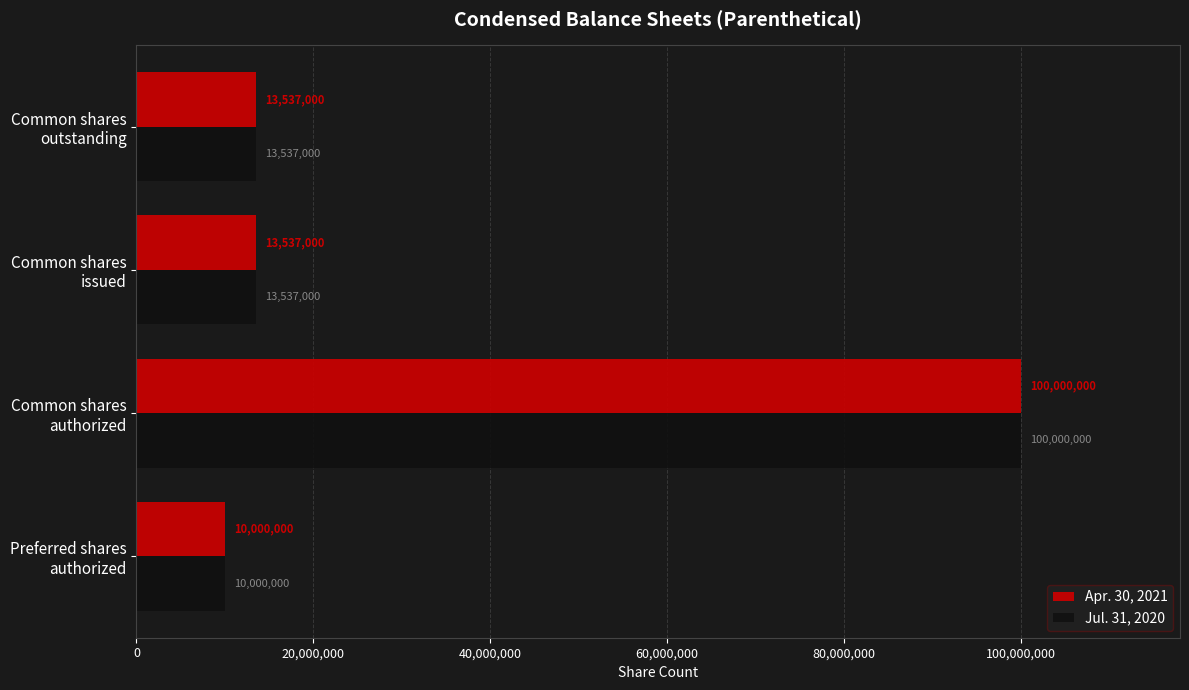

What is the minimum value shown in the chart?

10000000